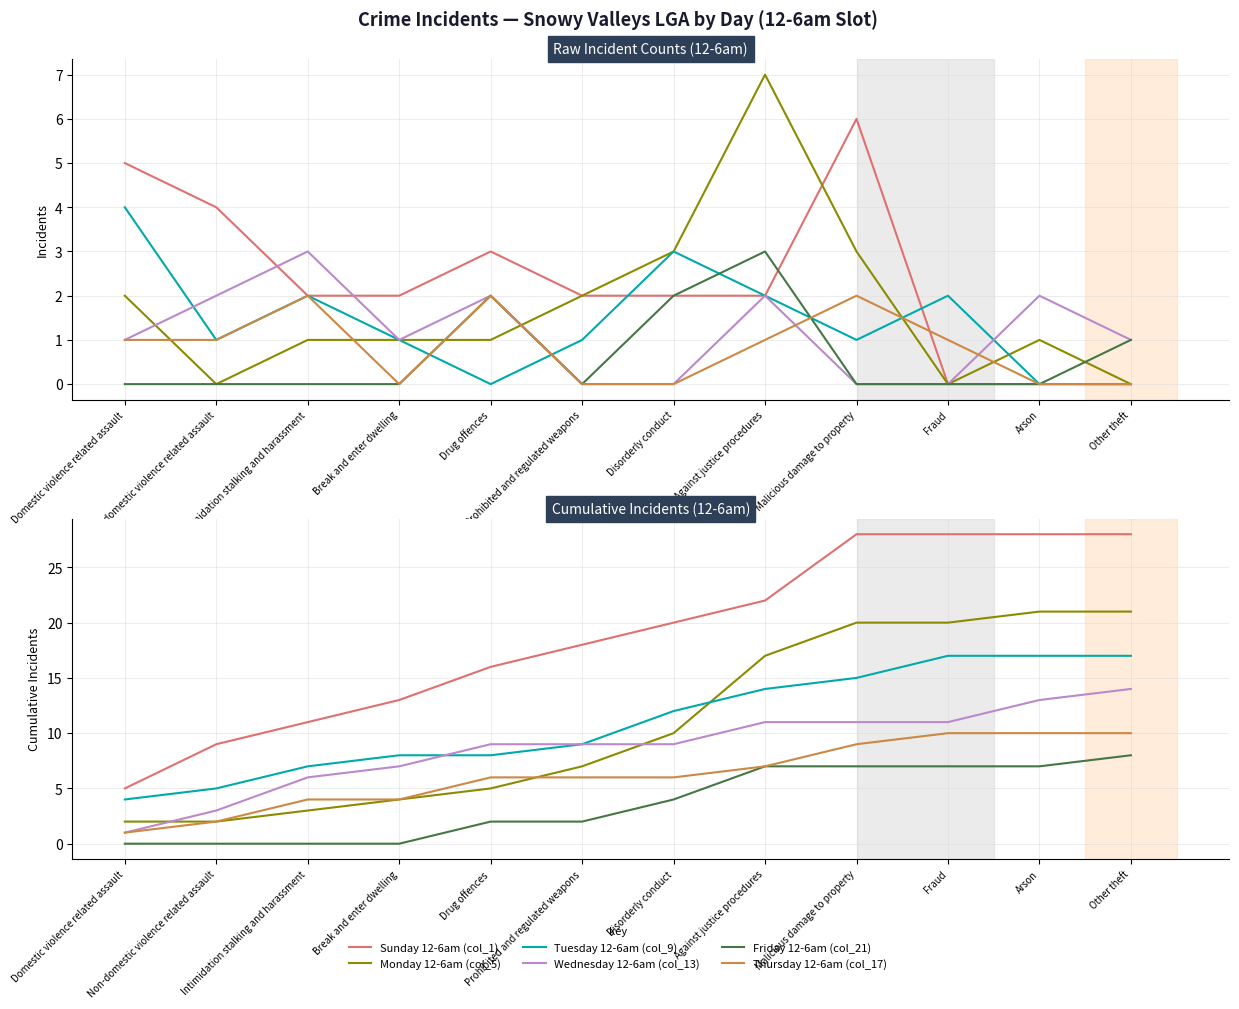

The value of Thursday 12-6am (col_17) at Malicious damage to property is 9. True or false?

True